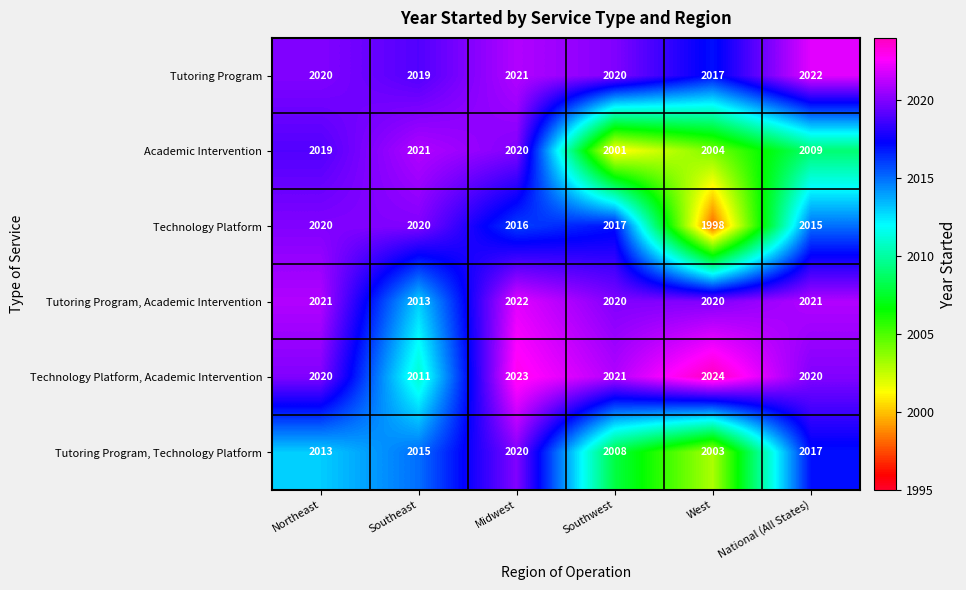

What is the total value across all series at Midwest?

12122